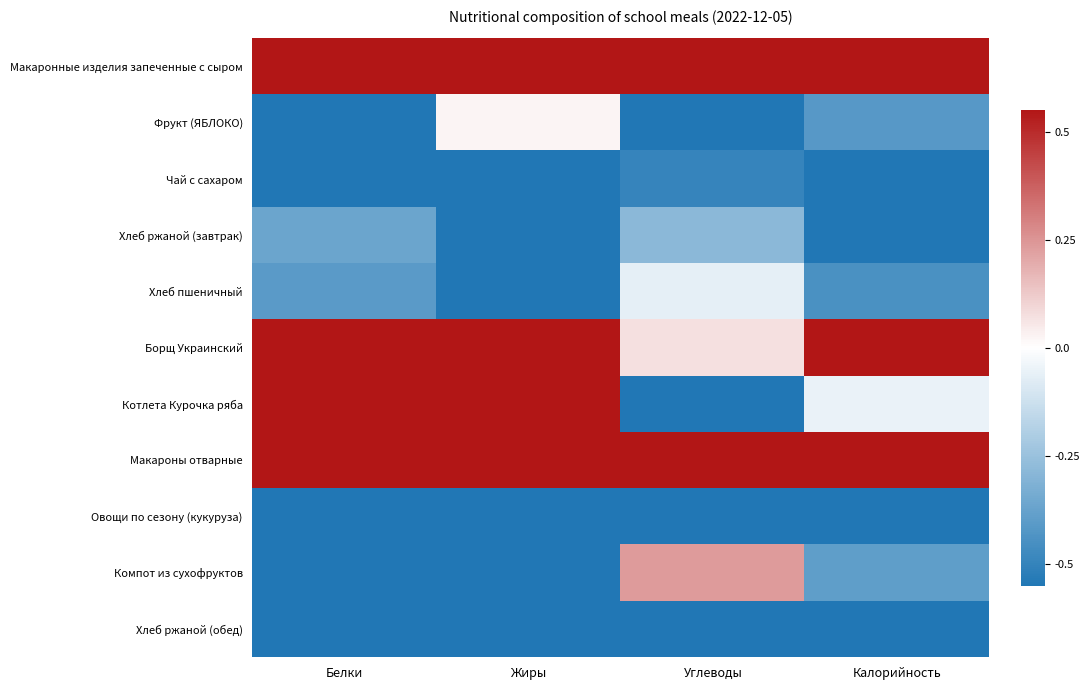

What is the maximum value shown in the chart?

0.6